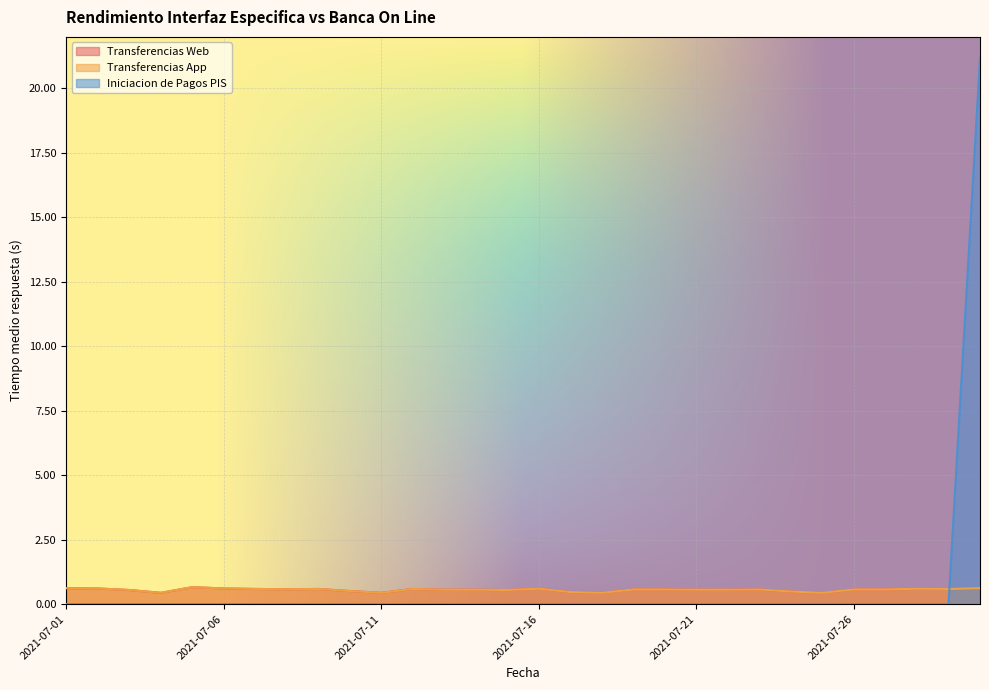

Where do Iniciacion de Pagos PIS and Transferencias Web first cross each other?

2021-07-29 and 2021-07-30